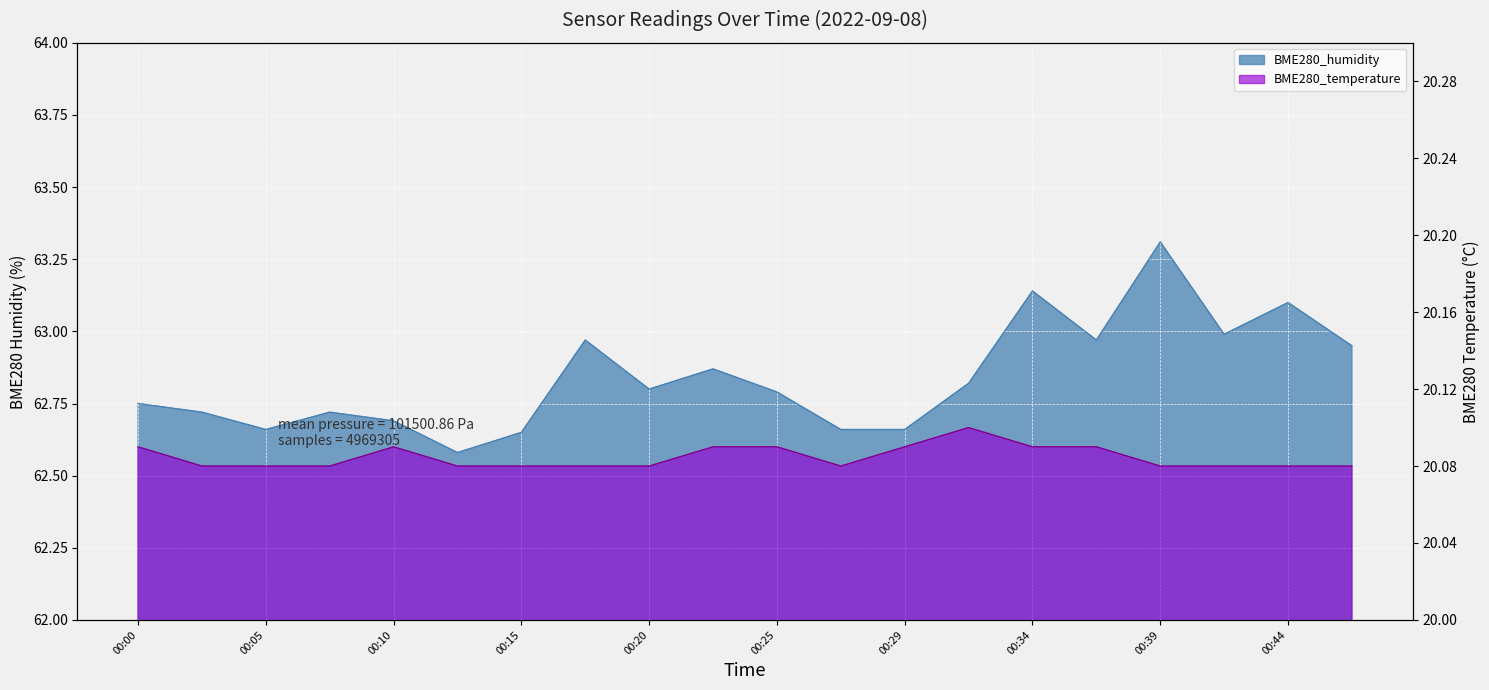

What is the sum of the BME280_temperature values at 00:47 and 00:20?

40.2